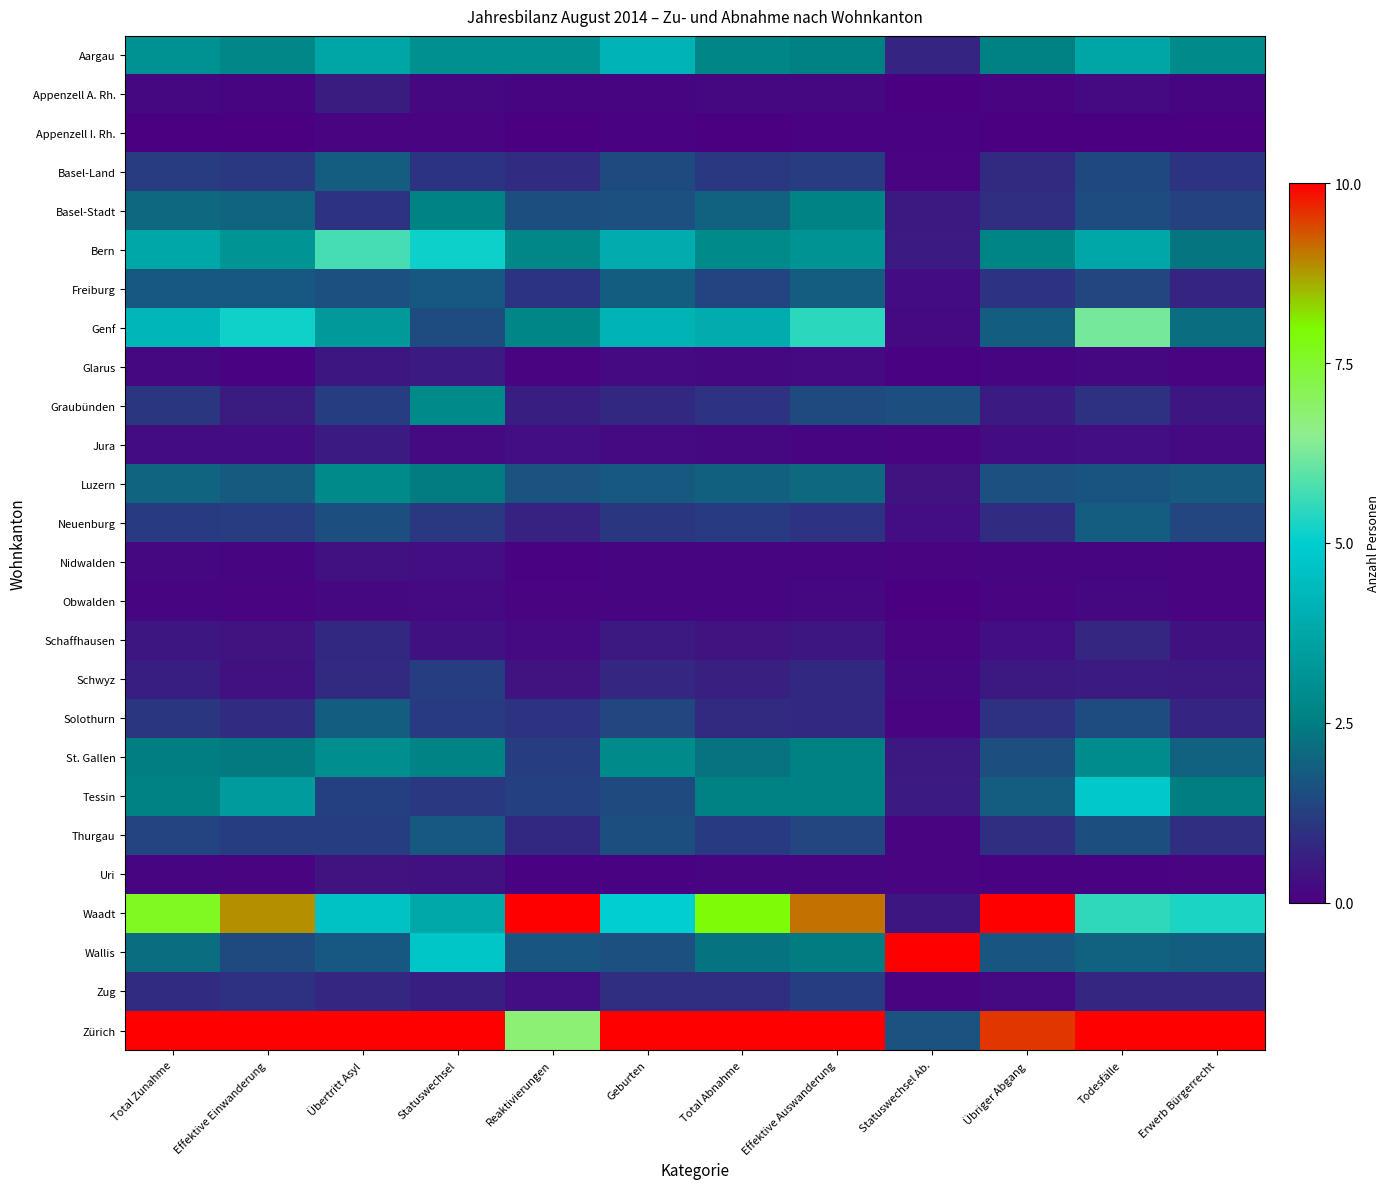

Rank the series by their maximum value, from lowest to highest.

Appenzell I. Rh., Obwalden, Nidwalden, Uri, Jura, Glarus, Appenzell A. Rh., Schaffhausen, Zug, Schwyz, Thurgau, Neuenburg, Basel-Land, Freiburg, Solothurn, Basel-Stadt, Luzern, Graubünden, St. Gallen, Aargau, Tessin, Bern, Genf, Waadt, Wallis, Zürich